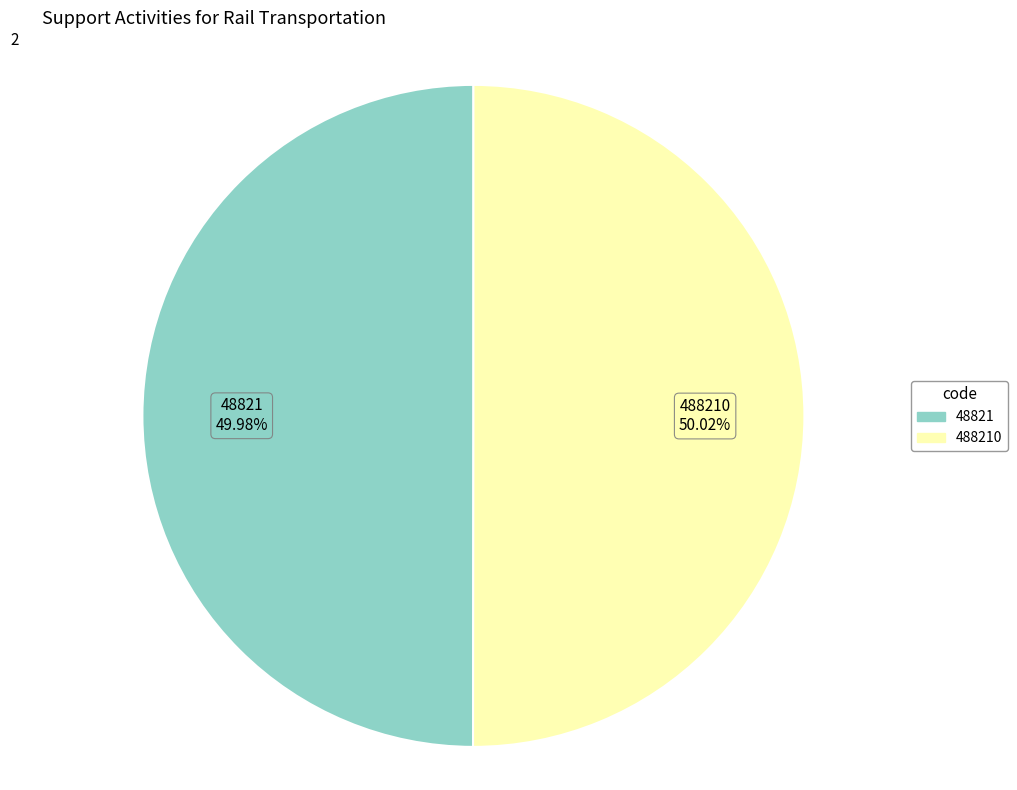

How many segments does this pie chart have?

2